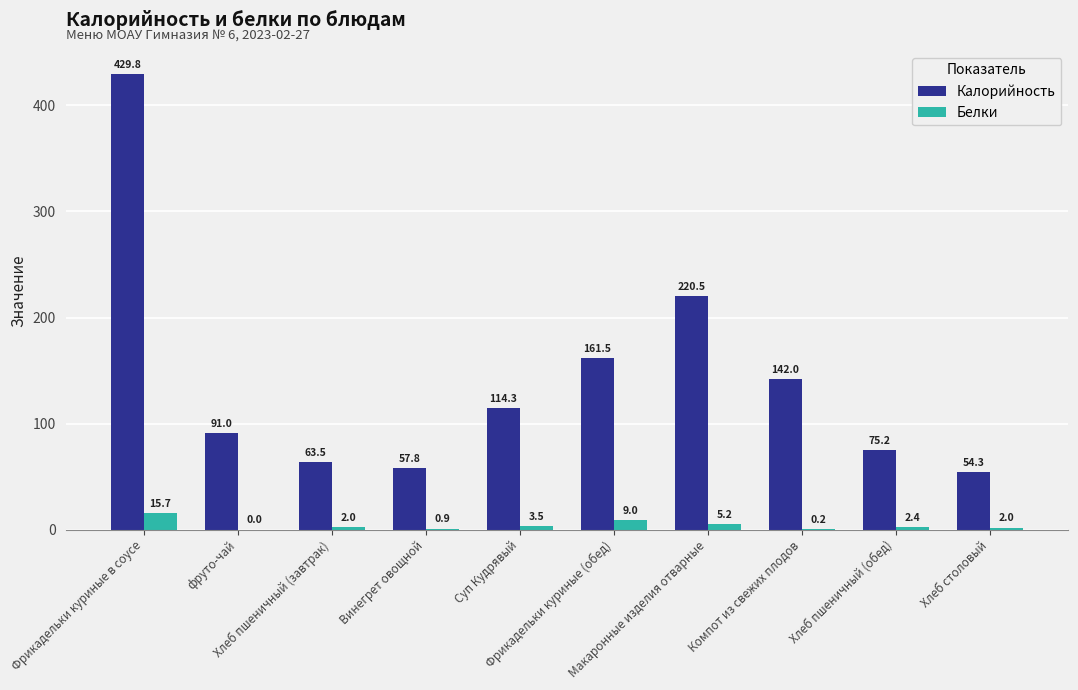

What is the highest value of the Калорийность series?

429.8